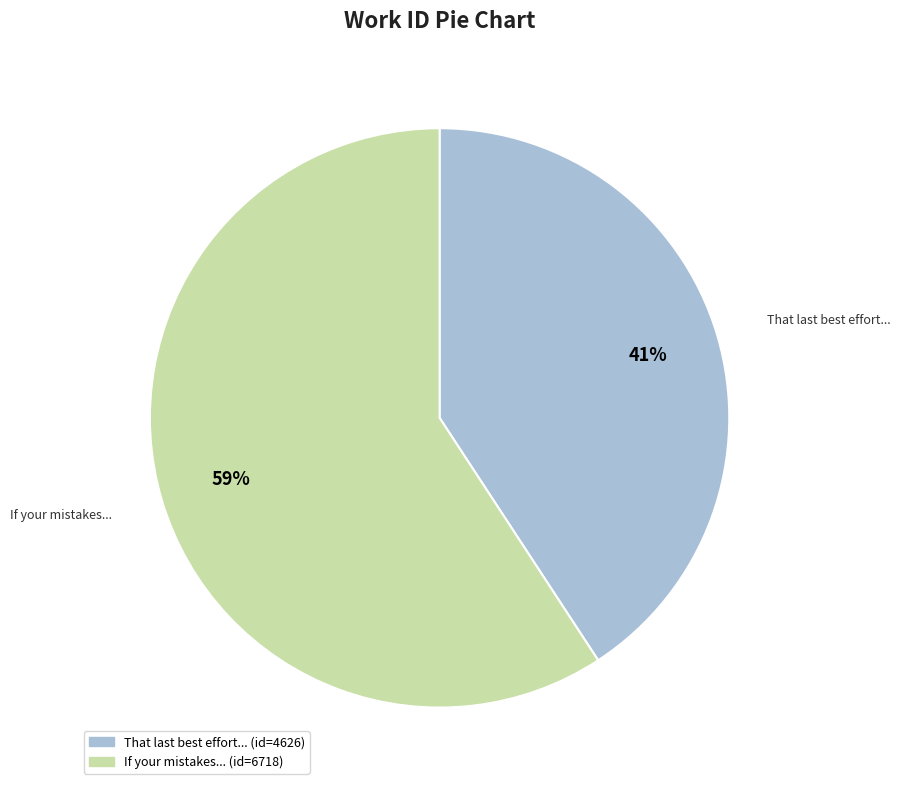

Is there any slice that represents more than half of the pie?

Yes